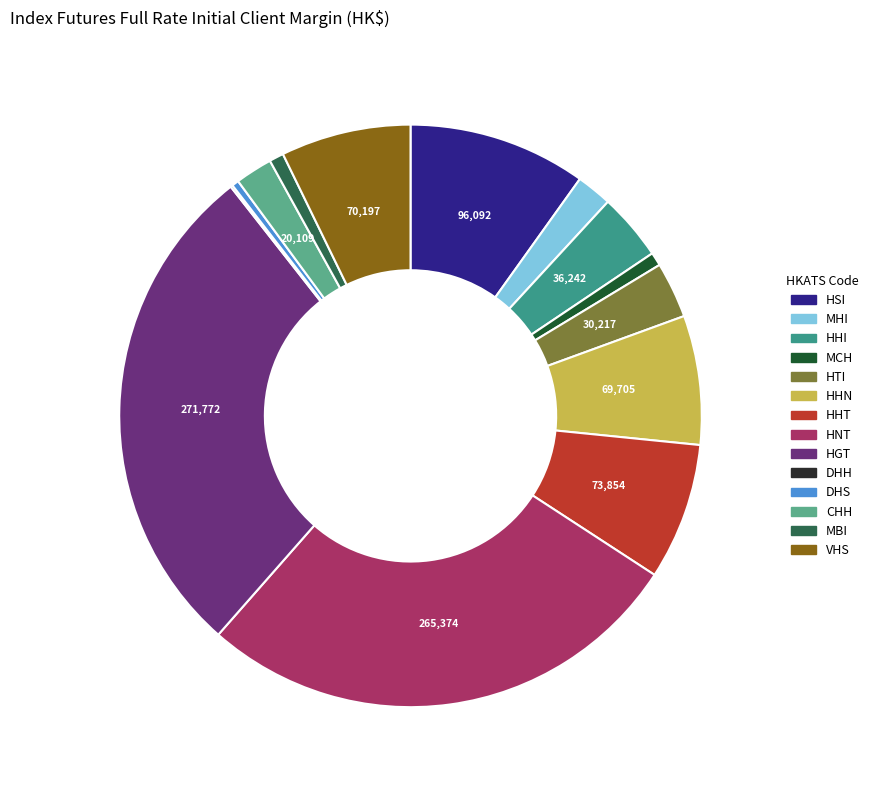

Is there a majority slice in this chart?

No